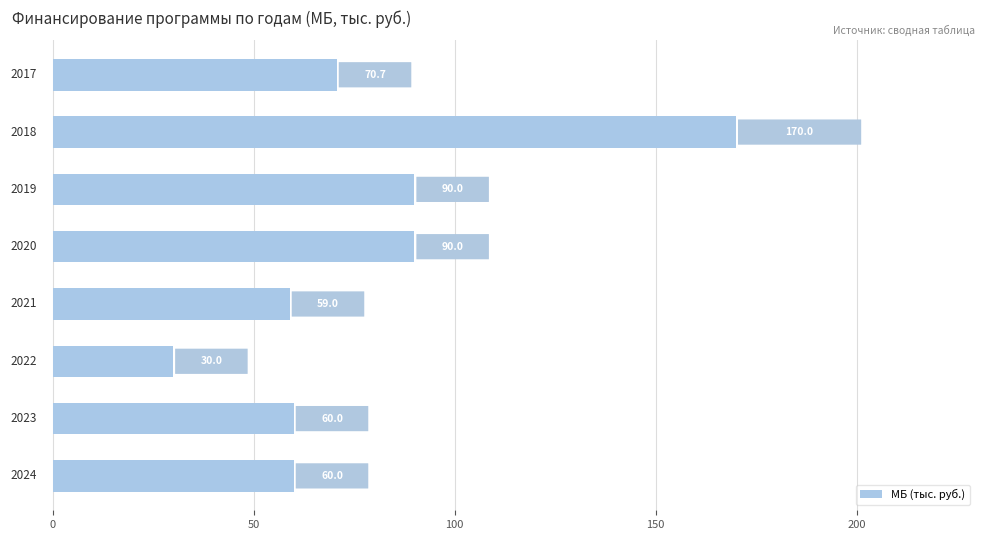

What is the minimum value shown in the chart?

30.0